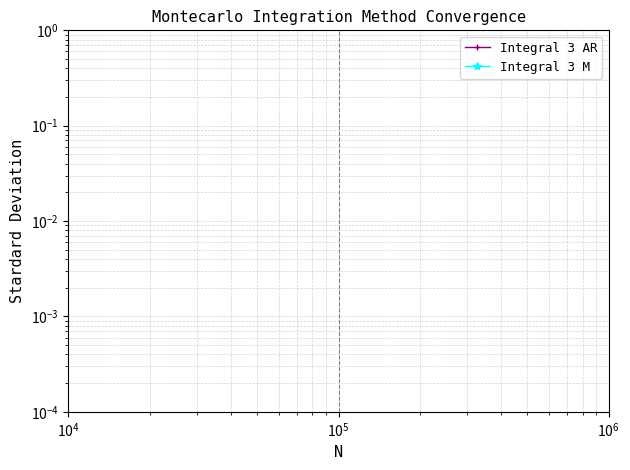

True or false: Integral 3 AR and Integral 3 M intersect in this chart.

False